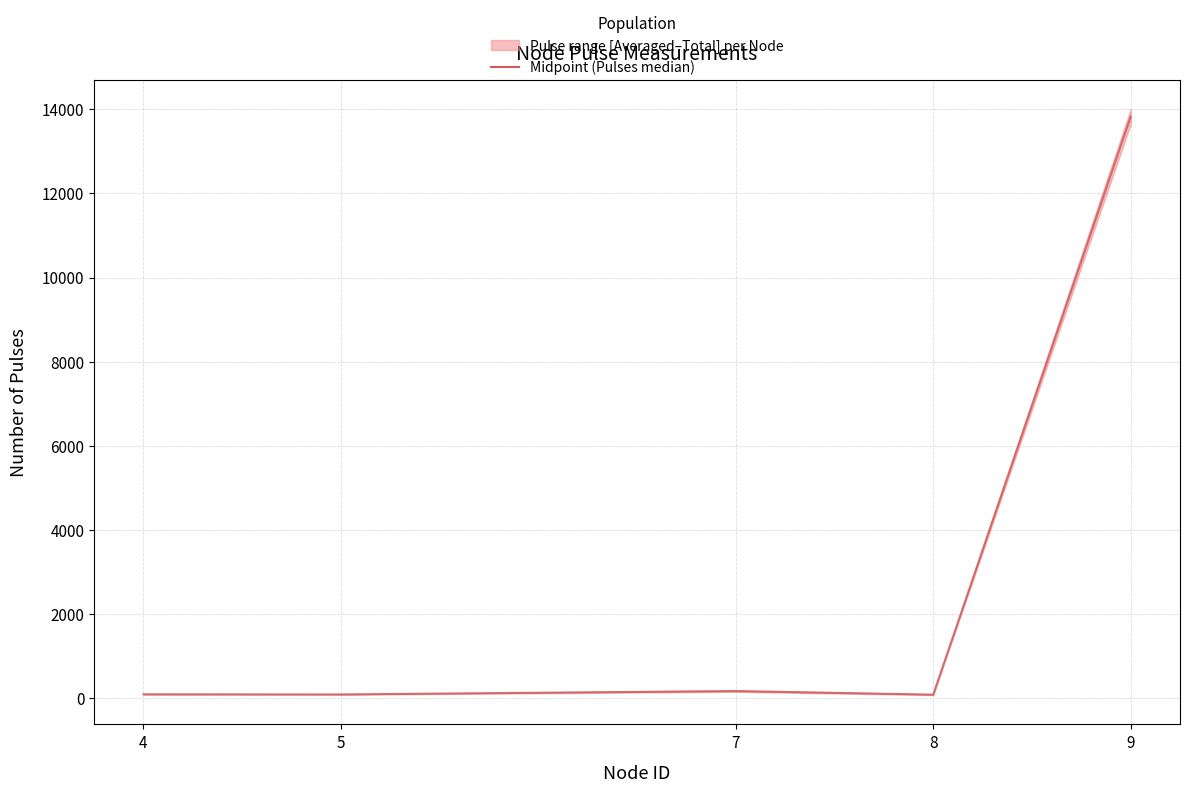

List the labels in order of value, largest first.

9, 7, 4, 5, 8